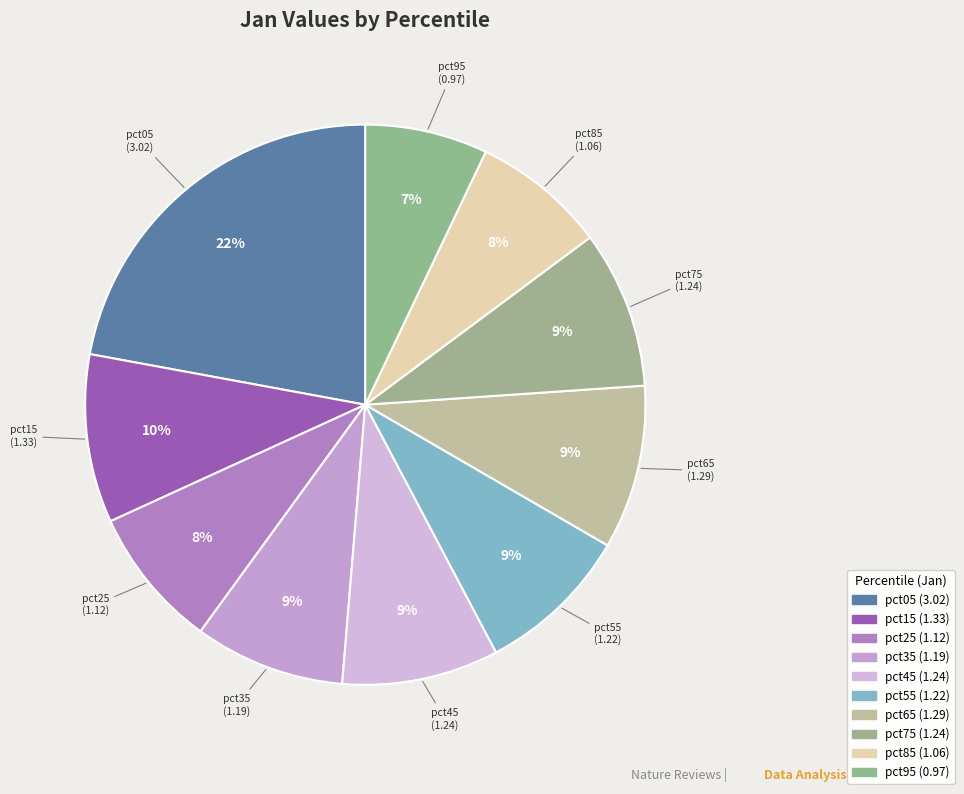

How many slices are in this pie chart?

10